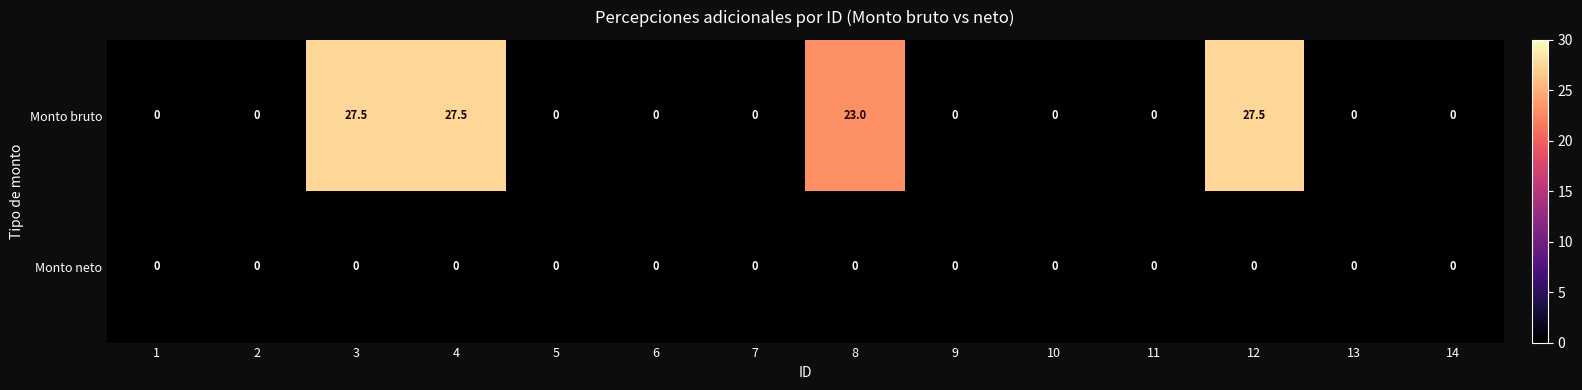

Rank the series by their maximum value, from lowest to highest.

Monto neto, Monto bruto